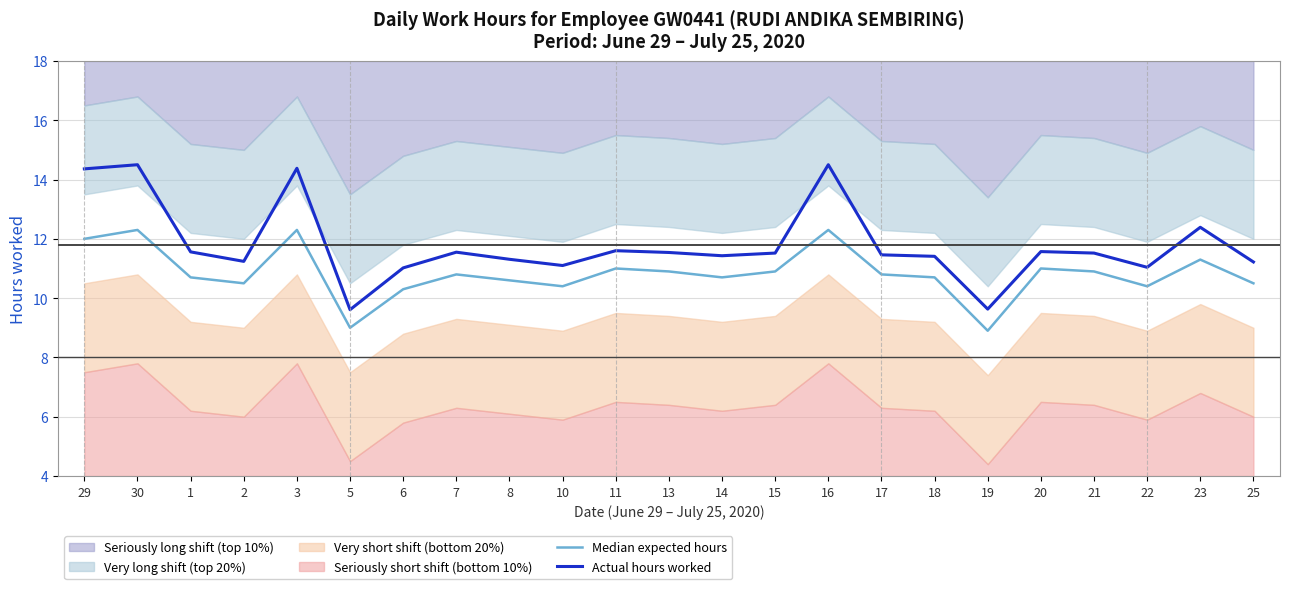

What is the minimum value for Actual hours worked?

9.6